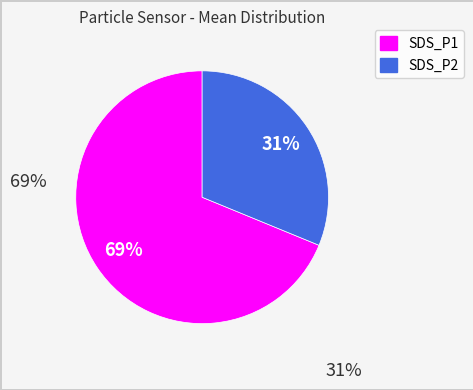

How many segments does this pie chart have?

2